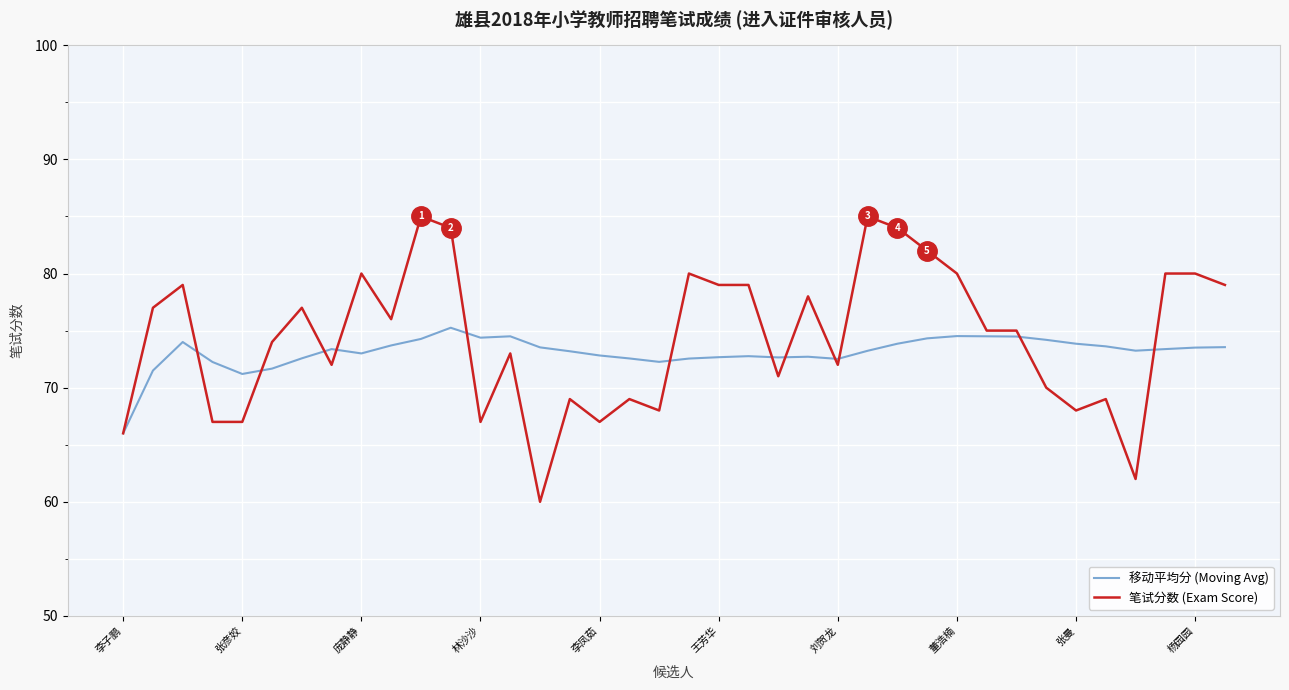

What is the minimum value shown in the chart?

60.0